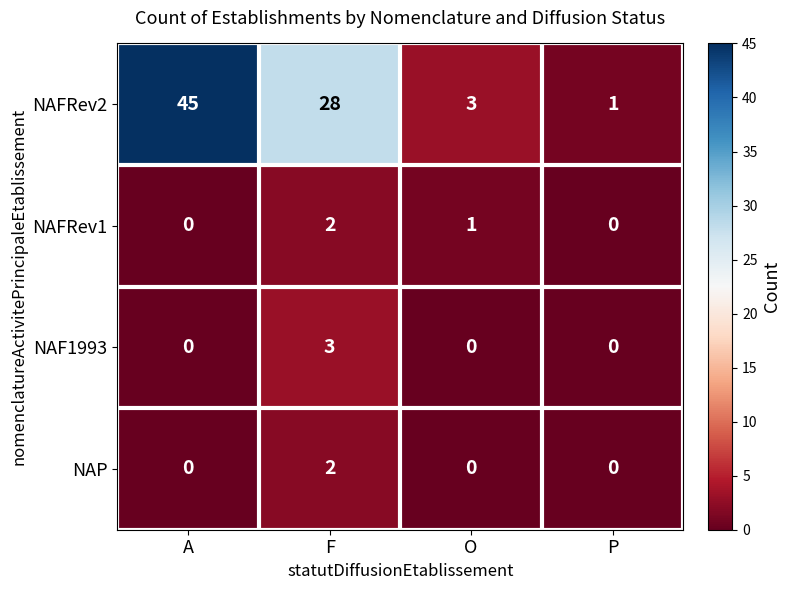

Where is NAFRev1 nearest to the value 1?

O